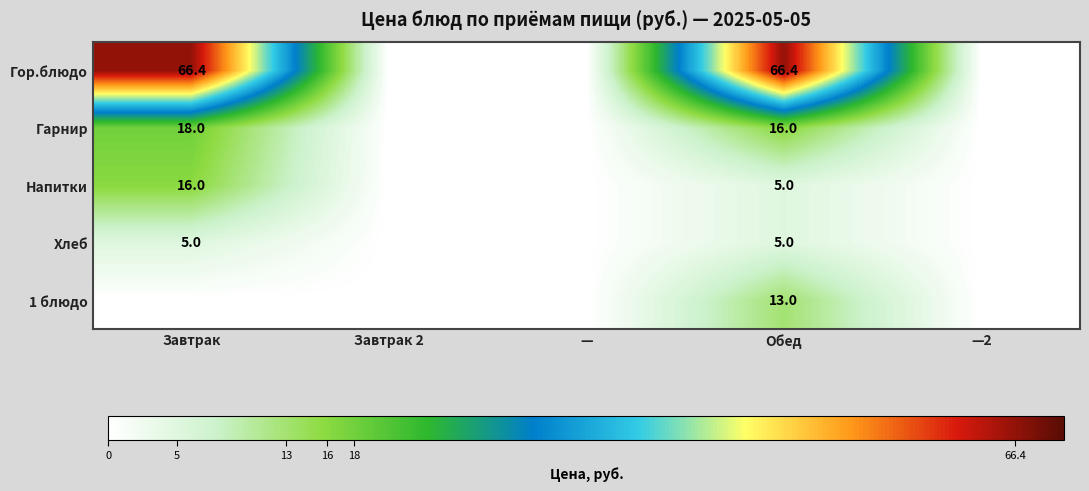

How many series are shown in this chart?

5